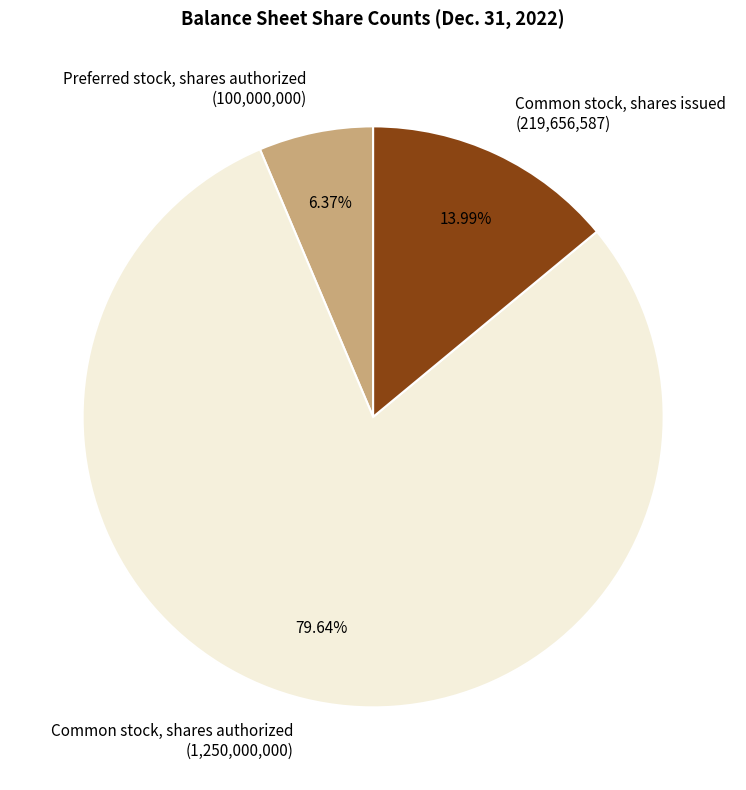

What is the largest slice in the pie chart?

Common stock, shares authorized